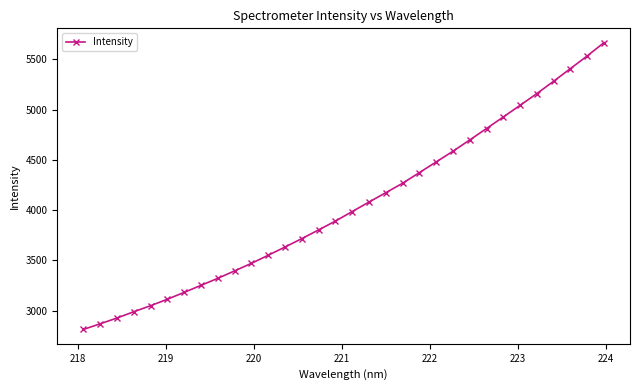

What is the greatest value displayed?

5666.1